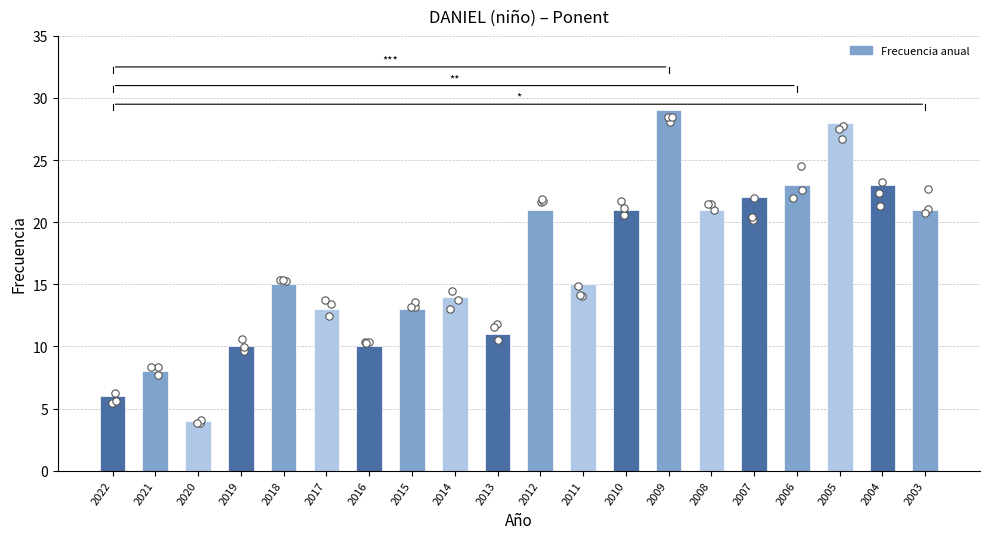

Approximately how many times larger is the value at 2003 compared to 2005?

0.8